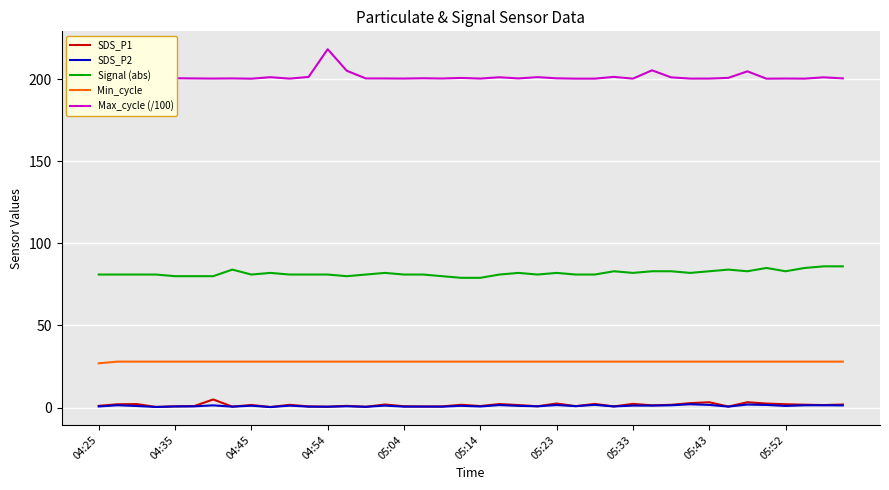

True or false: Signal (abs) and SDS_P2 cross at least once.

False